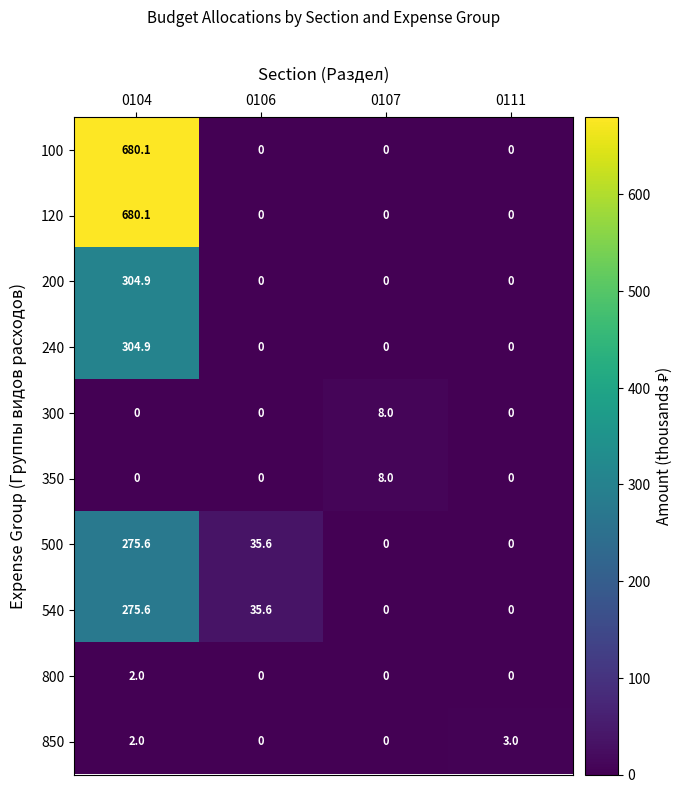

Which category has the highest value in the 200 series?

0104